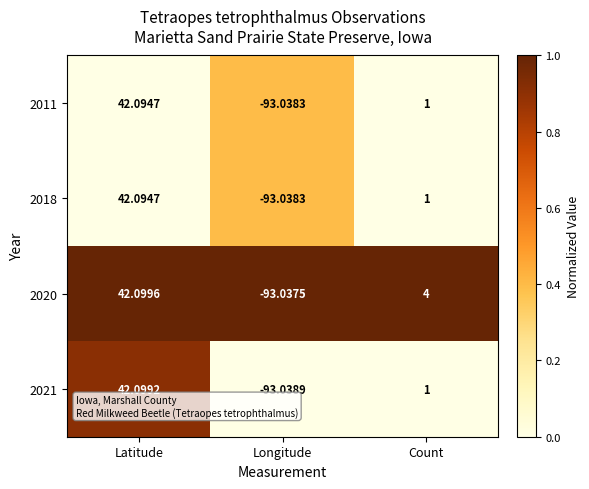

Which series has the widest spread of values?

2021